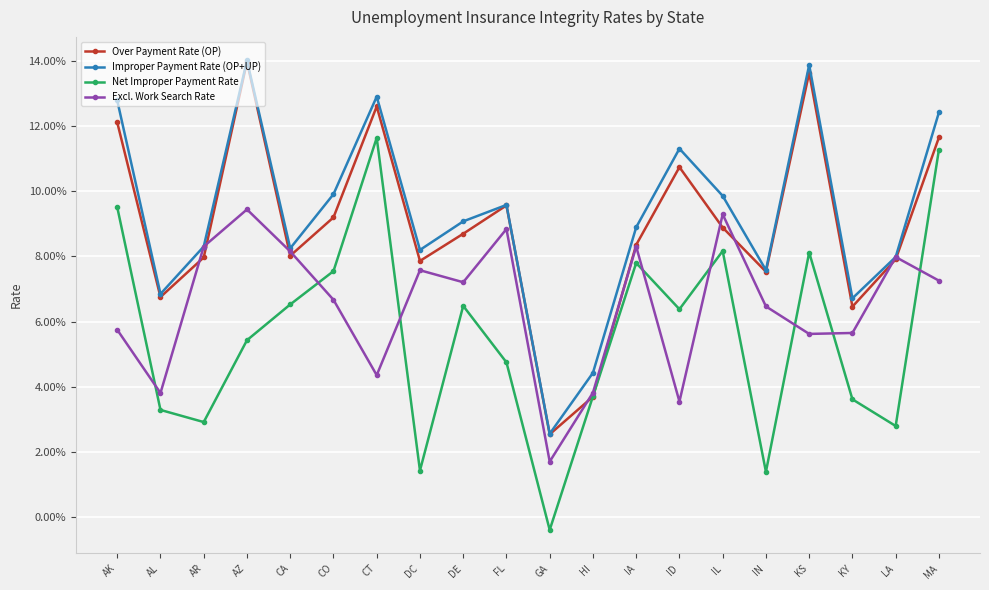

Where is Net Improper Payment Rate nearest to the value 0?

GA